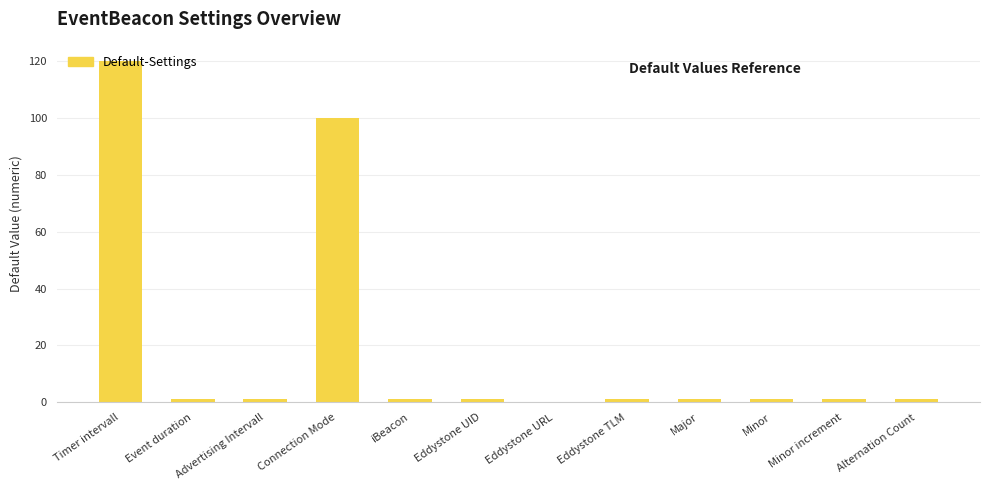

Count the number of data series in this chart.

1